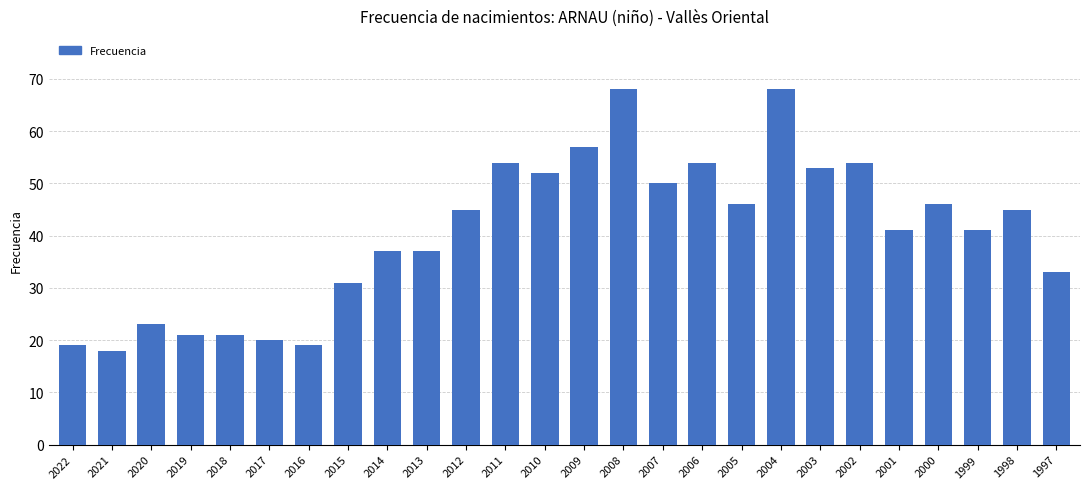

The chart shows a value of 19 at 2016. True or false?

True